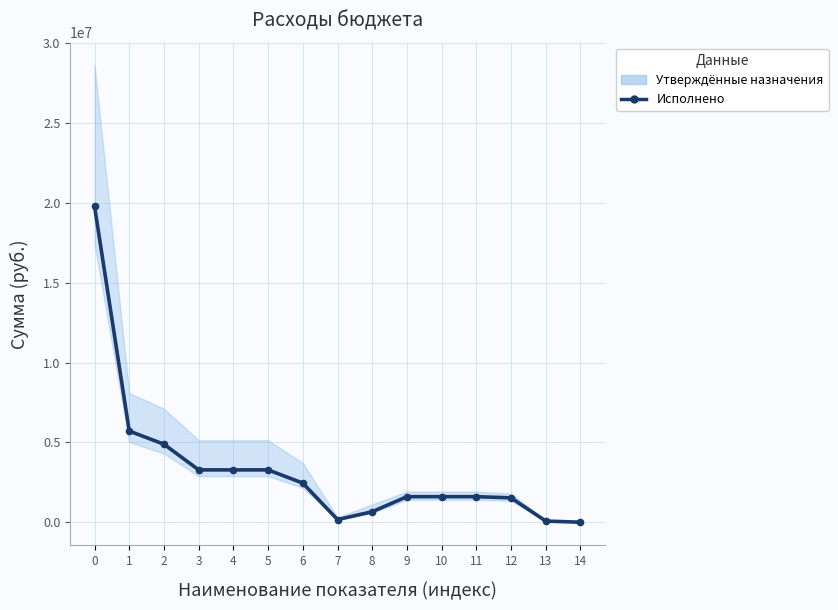

What is the difference between the maximum and minimum values?

19774472.1